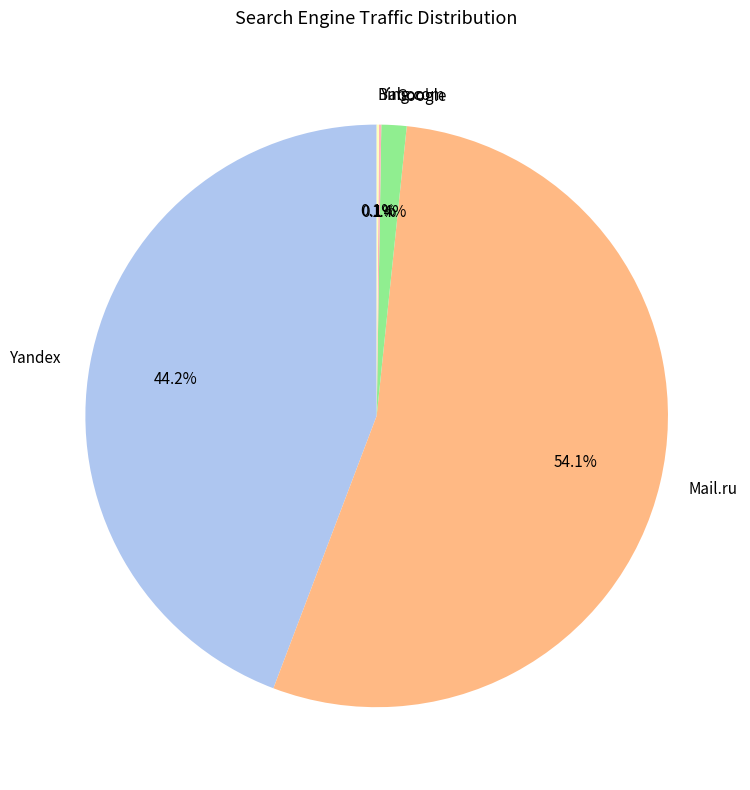

Which category accounts for the majority?

Mail.ru